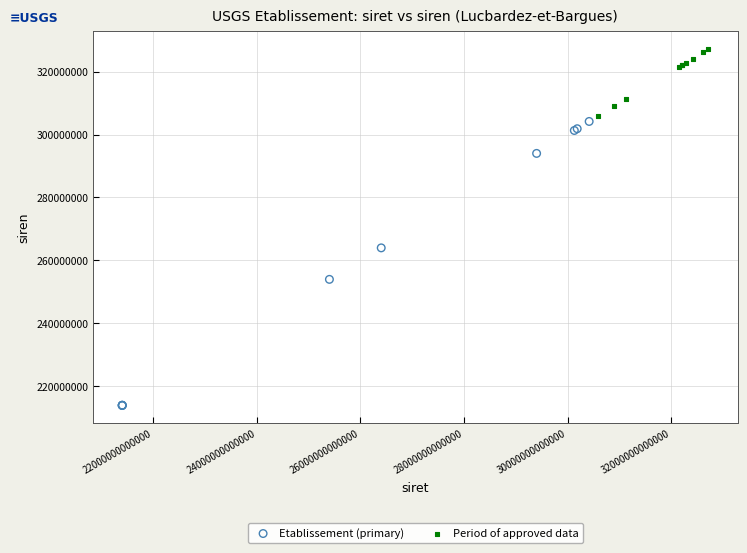

What are all the series names shown in the legend?

Etablissement (primary), Period of approved data